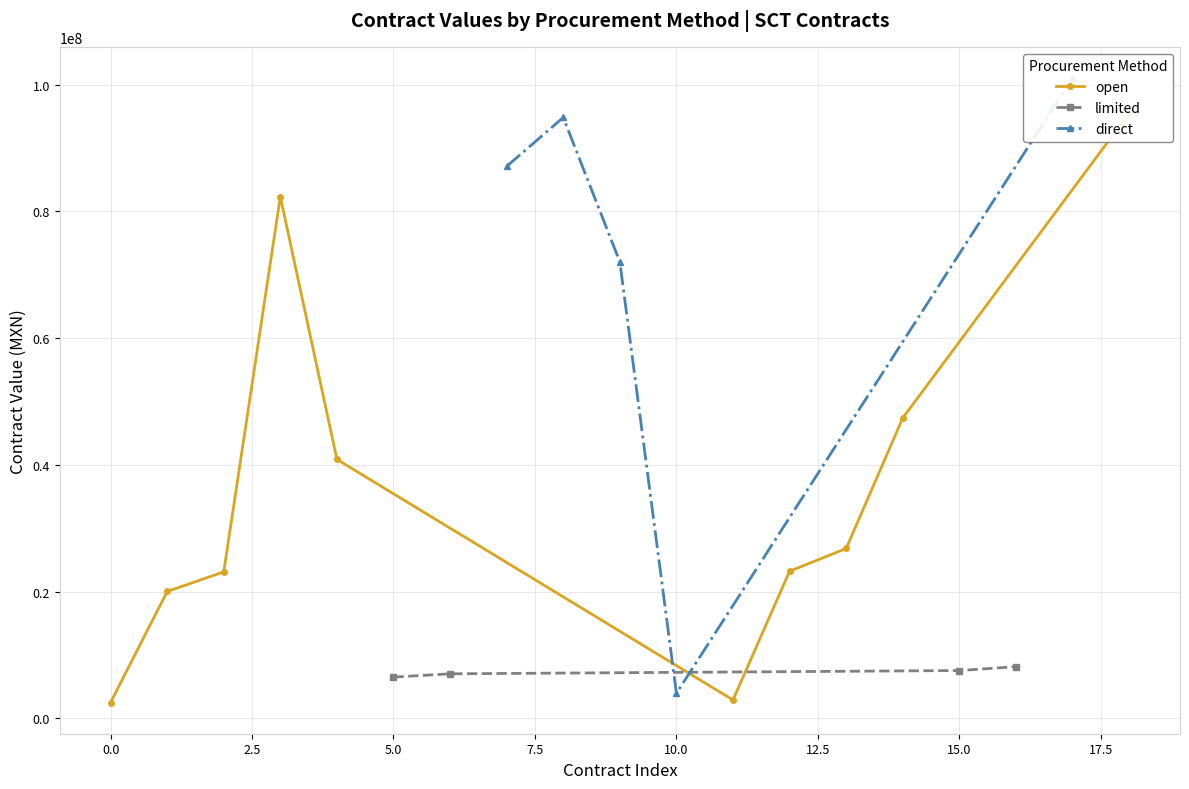

What is the lowest value of the limited series?

6487379.5